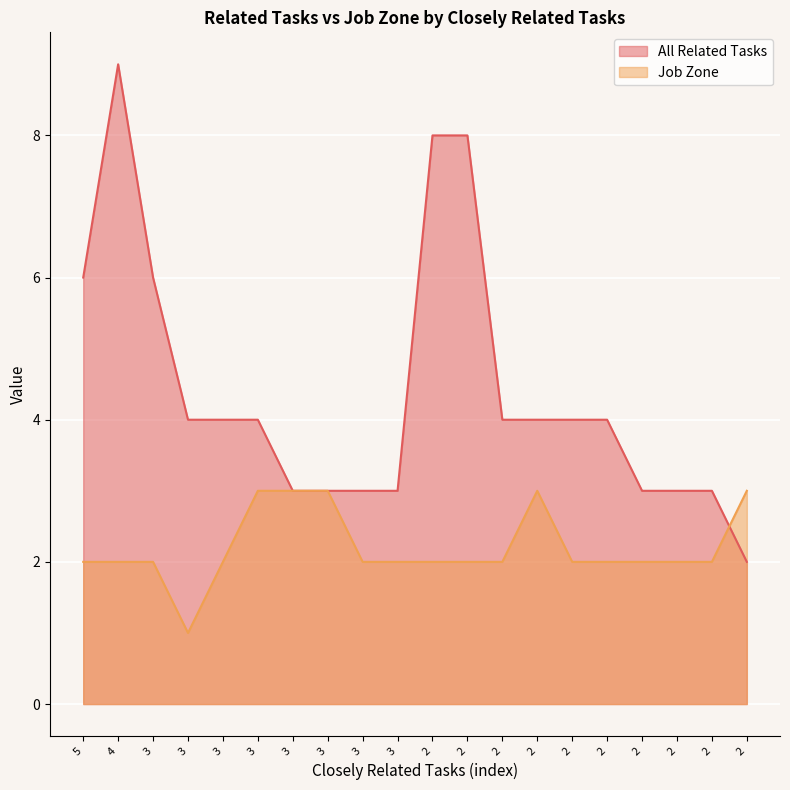

True or false: All Related Tasks has a value of 2 at 3.

False